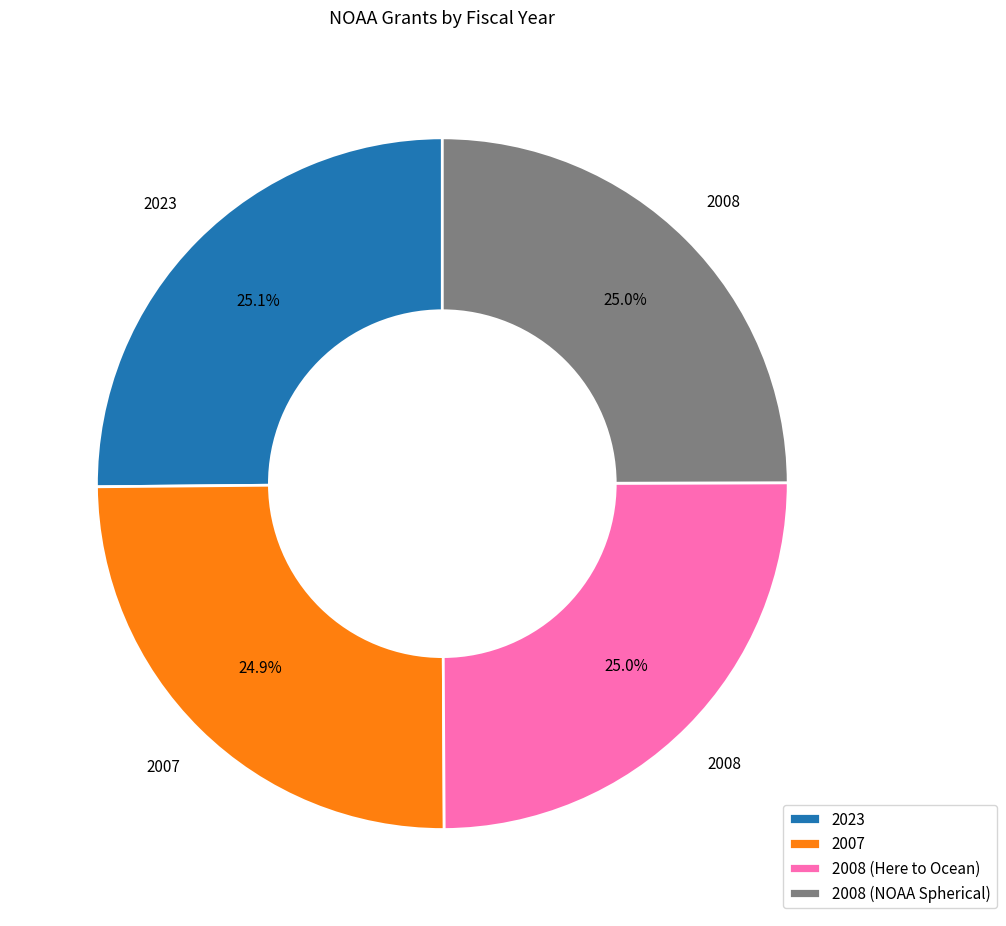

Combined, what portion of the pie is 2008 (NOAA Spherical) and 2023?

50.1%